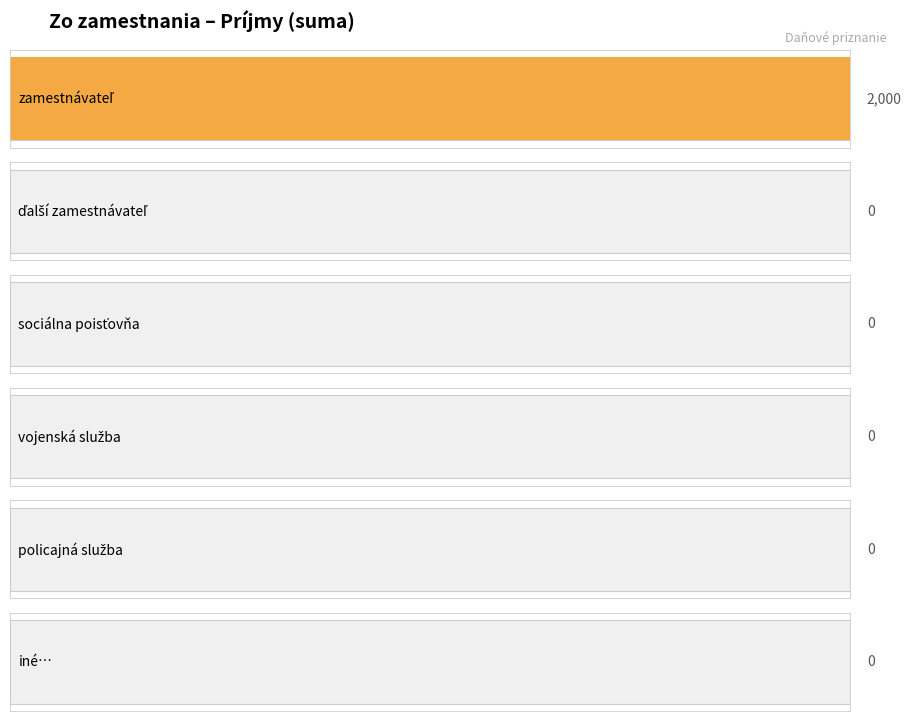

What is the label of the 3rd bar from the right?

vojenská služba